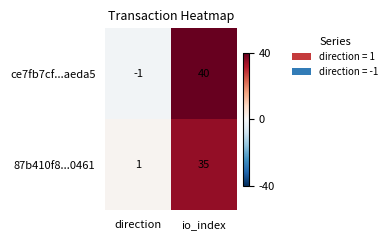

Where is 87b410f8...0461 nearest to the value 18?

direction